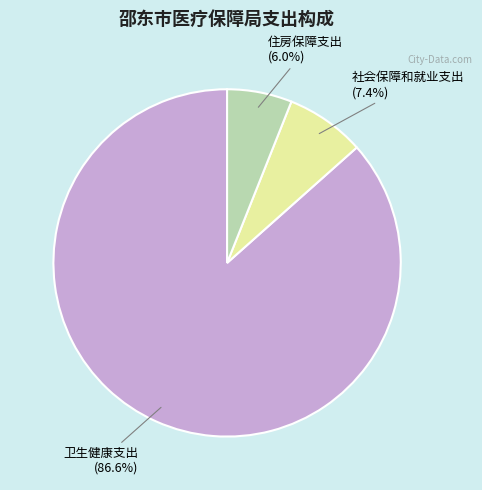

What is the smallest slice in the pie chart?

住房保障支出